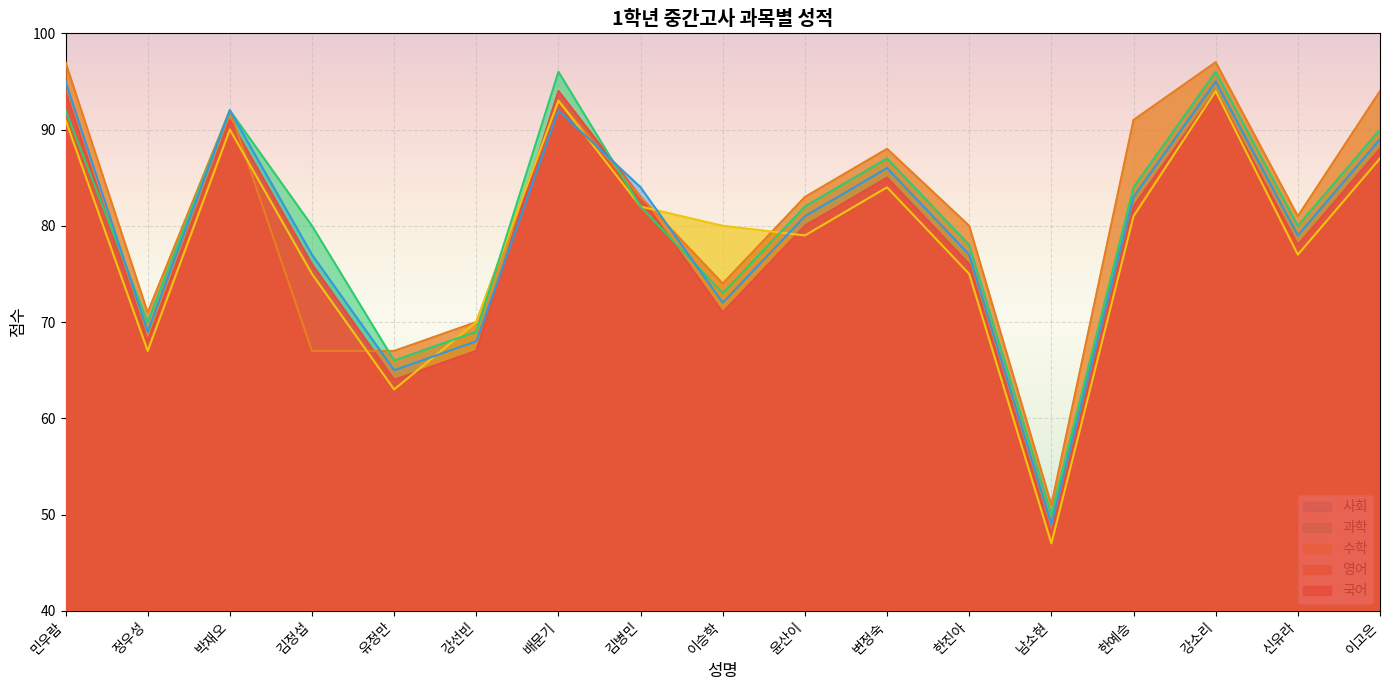

Between 김정섭 and 변정숙, which series saw the biggest shift?

영어